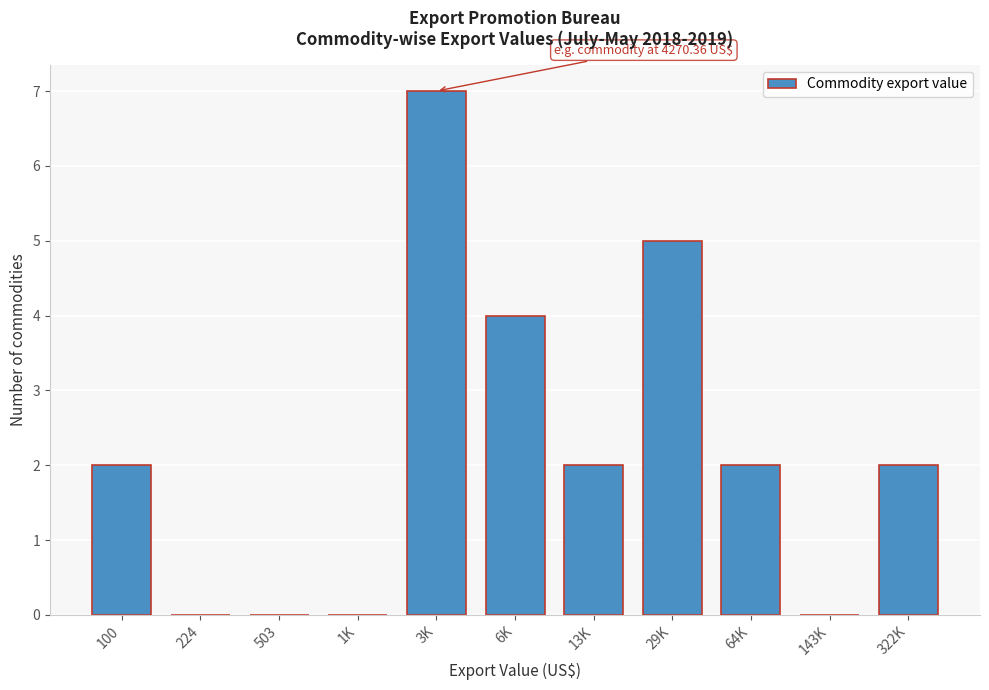

Reading right to left, extract all data points from this chart.

322K=2	143K=0	64K=2	29K=5	13K=2	6K=4	3K=7	1K=0	503=0	224=0	100=2